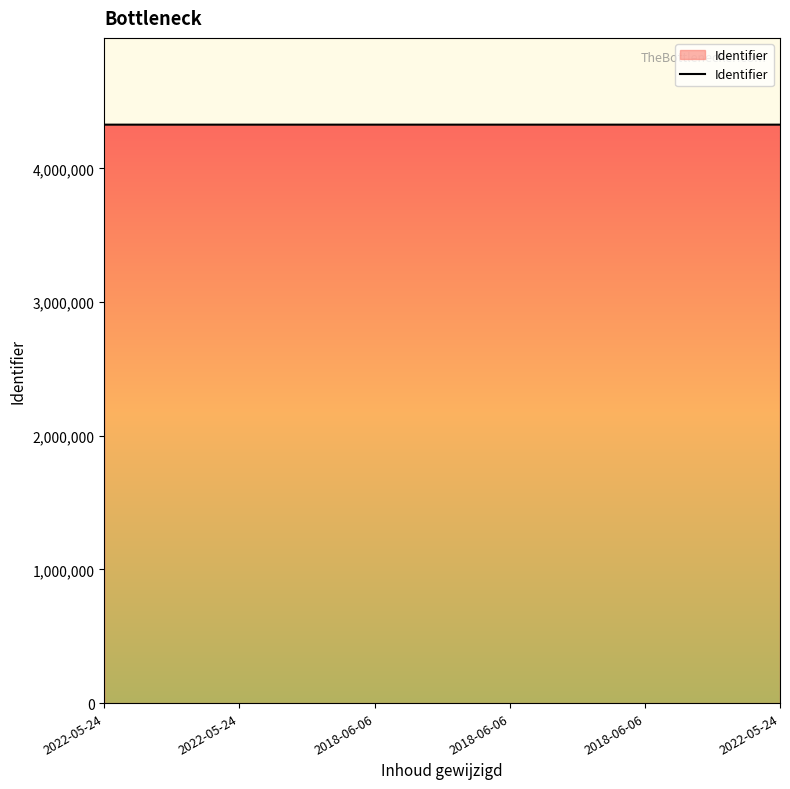

True or false: there are more than 1 points higher than both neighbors.

False